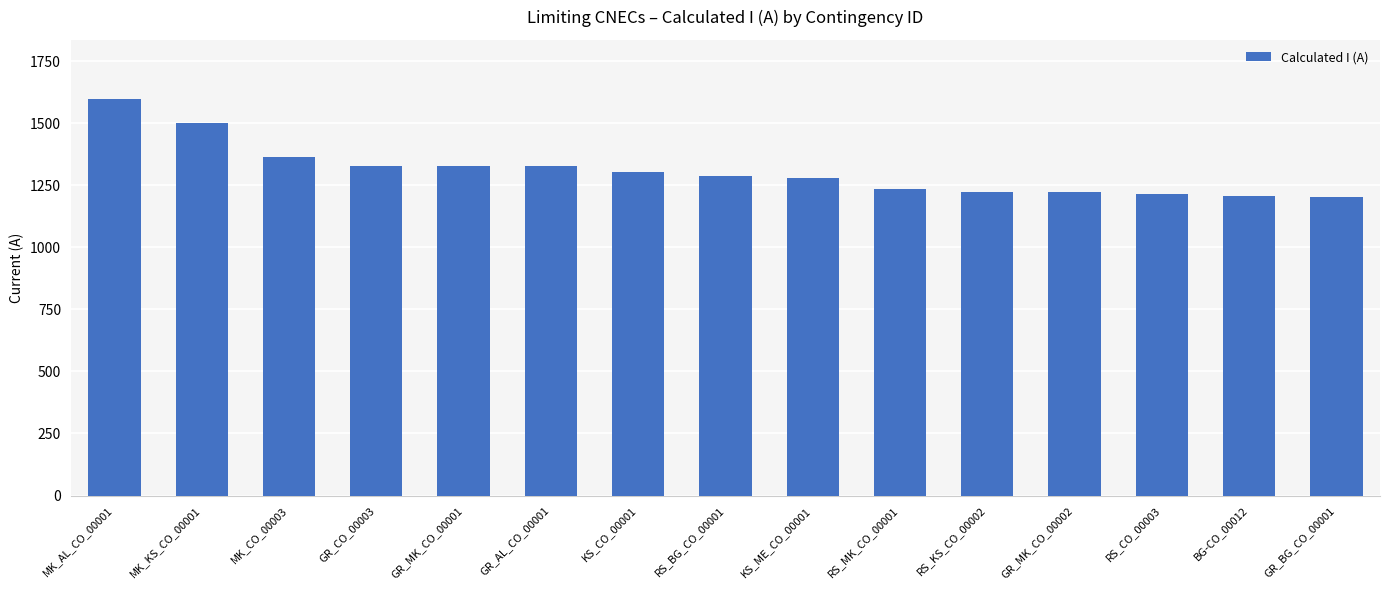

What is the value of the 10th bar from the left?

1235